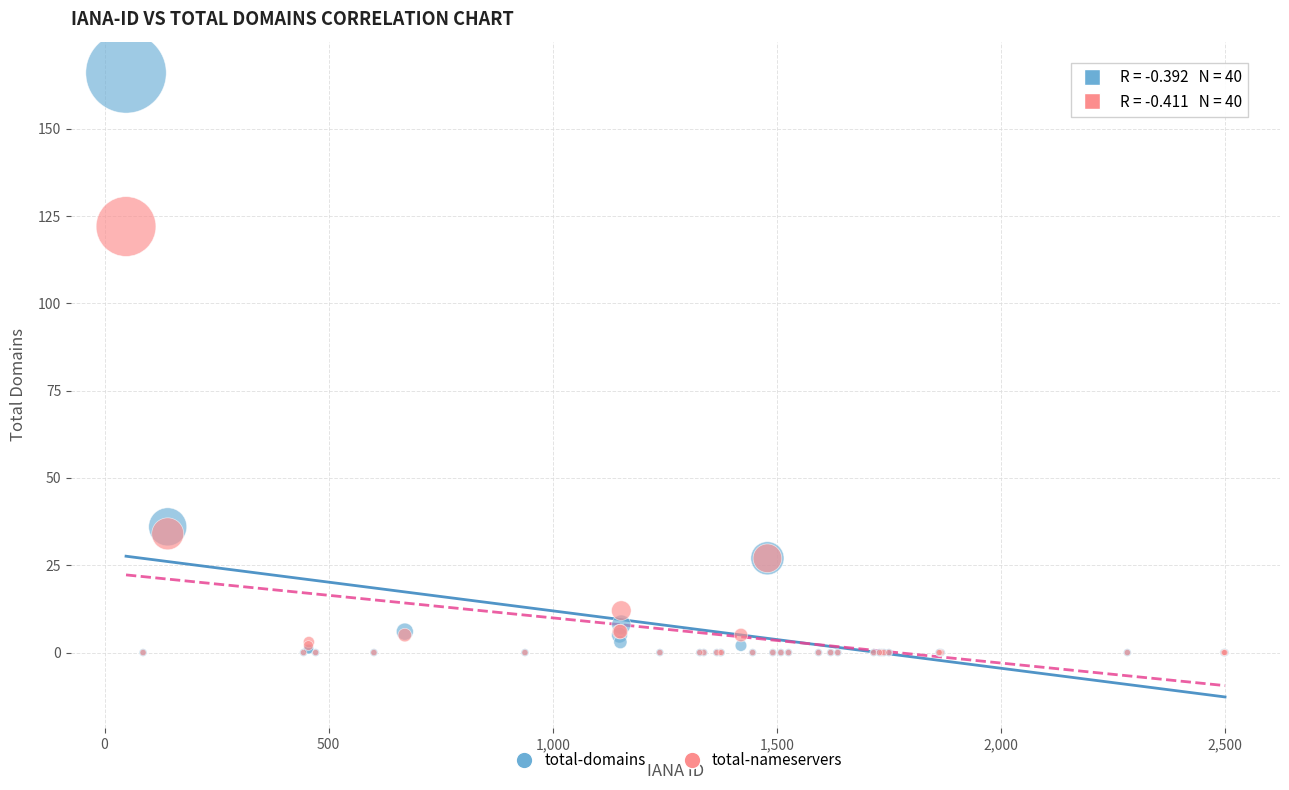

Which series contains the highest Y value?

total-domains